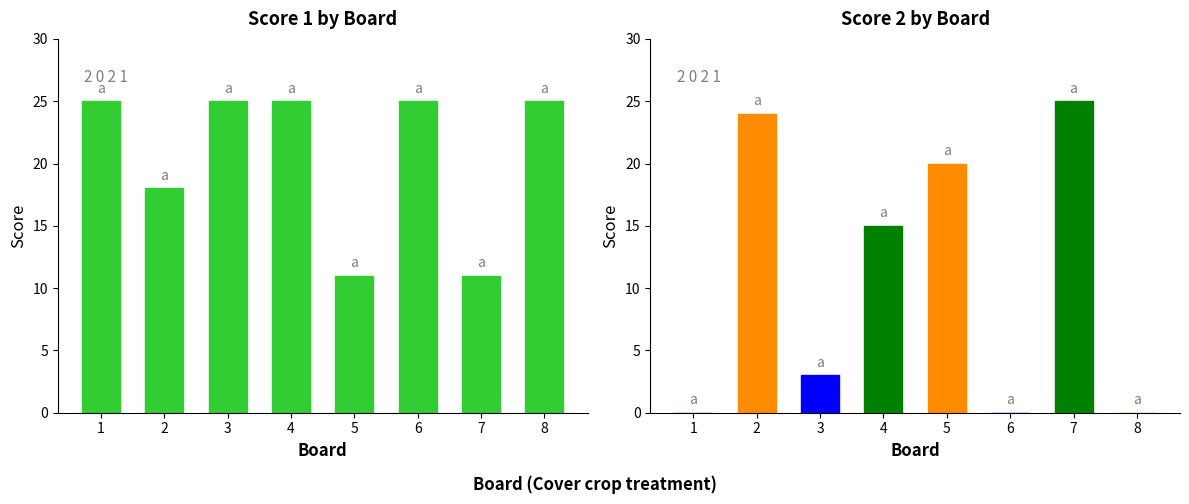

What is the value of the Score 2 bar at the 7th from the left?

25